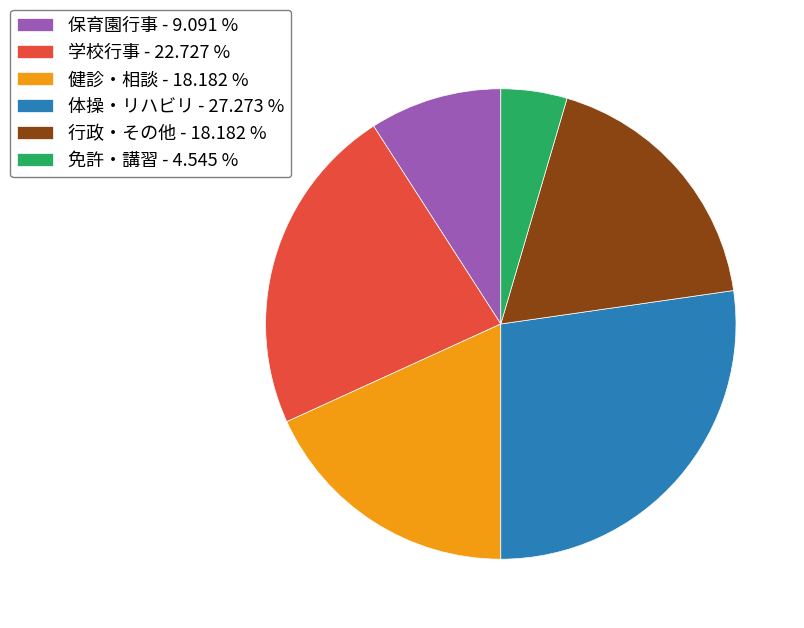

Do 体操・リハビリ - 27.273 % and 健診・相談 - 18.182 % together represent more than half of the pie?

No